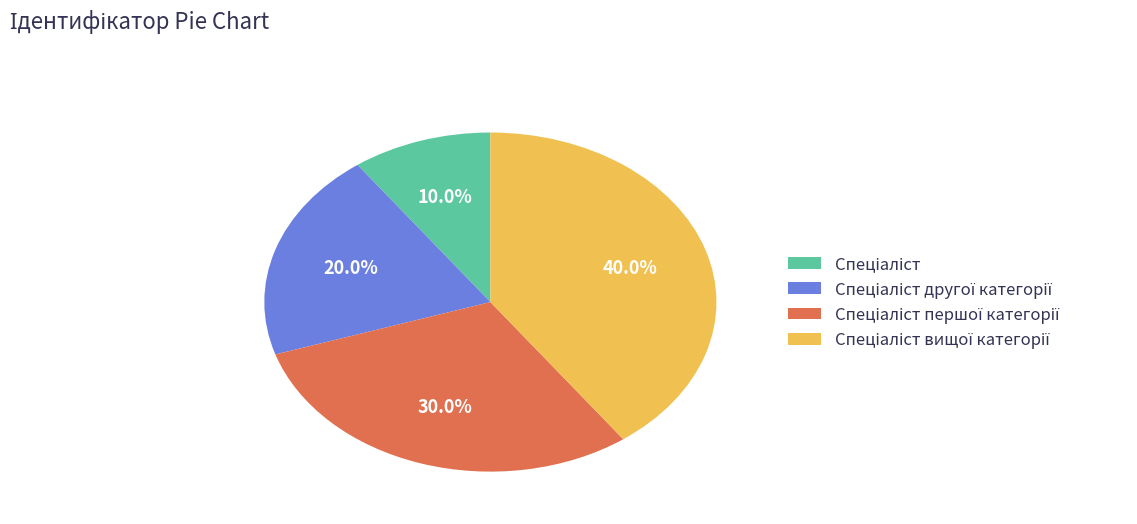

Is there a majority slice in this chart?

No